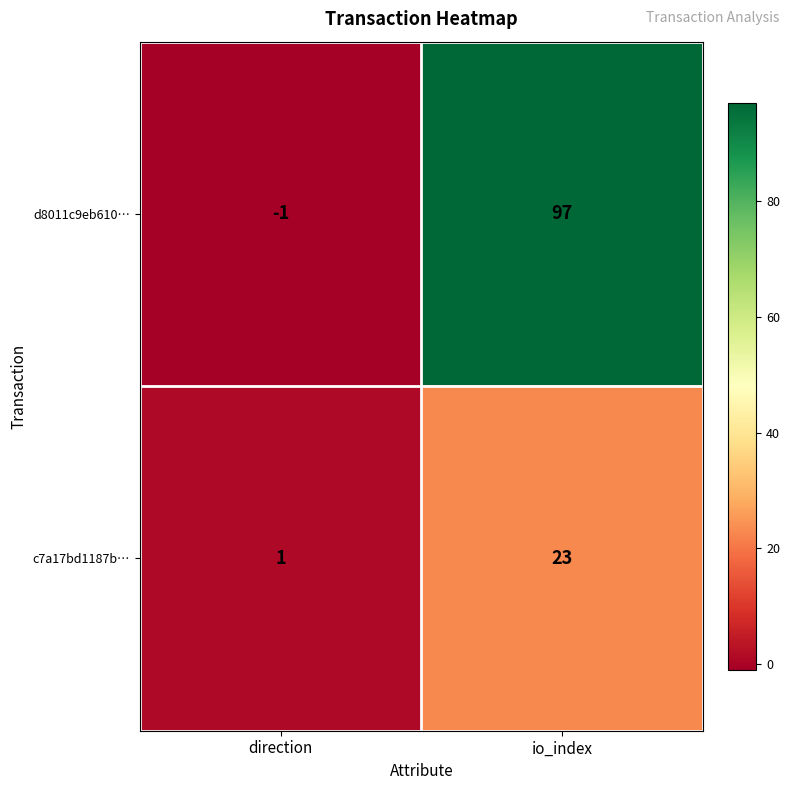

Is it true that d8011c9eb610… equals 97 at io_index?

True